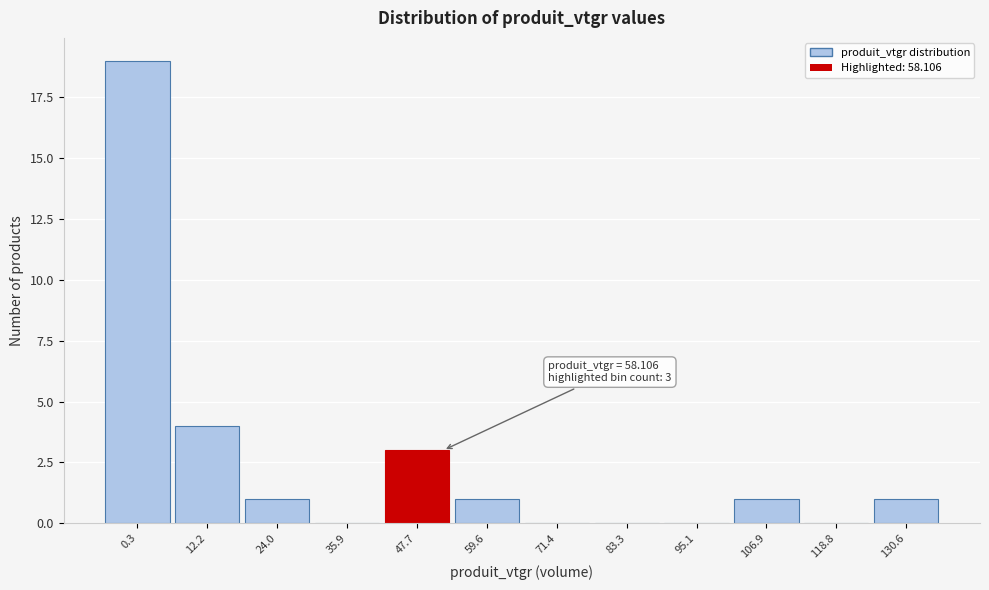

Reading right to left, transcribe all the data shown in this chart.

130.6=1	118.8=0	106.9=1	95.1=0	83.3=0	71.4=0	59.6=1	47.7=3	35.9=0	24.0=1	12.2=4	0.3=19